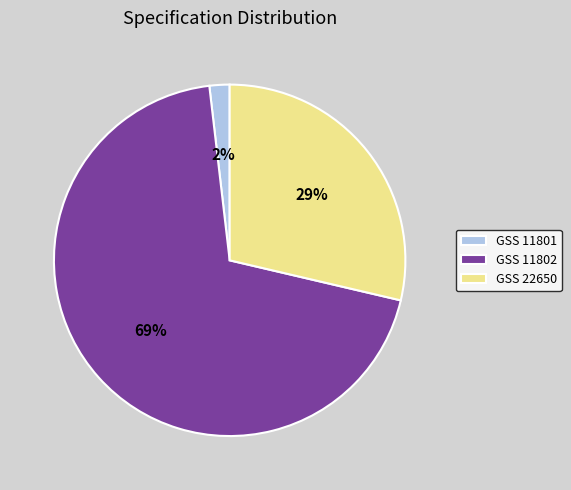

Which slice is the largest?

GSS 11802